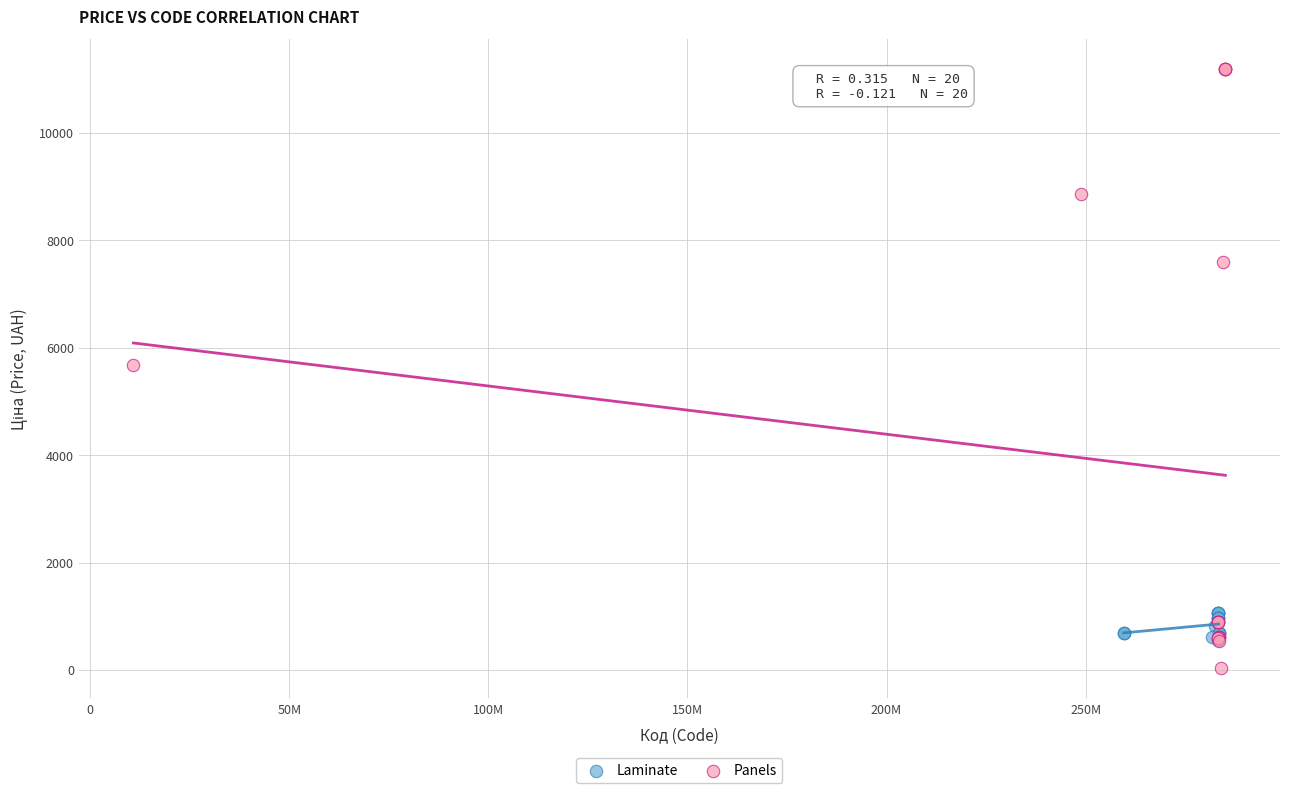

Which series contains the lowest Y value?

Panels